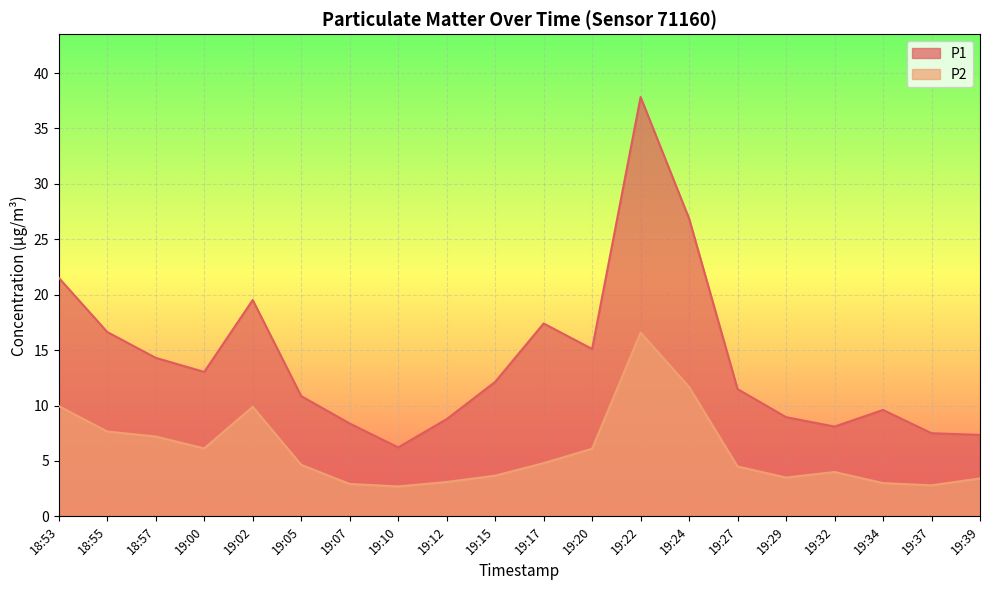

Rank the series at 19:32 from lowest to highest value.

P2, P1